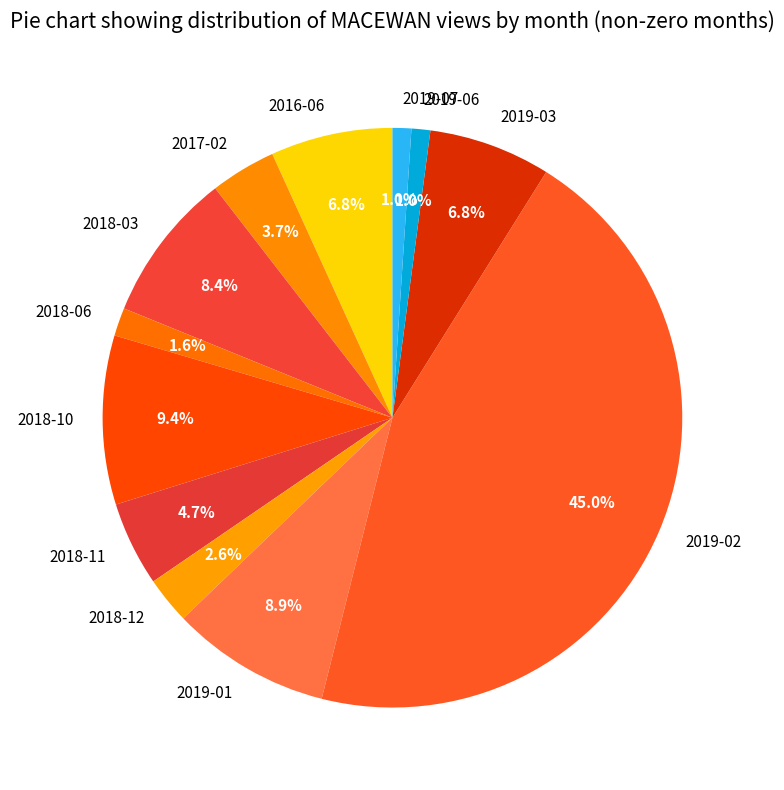

Does 2016-06 represent more than half of the total?

No